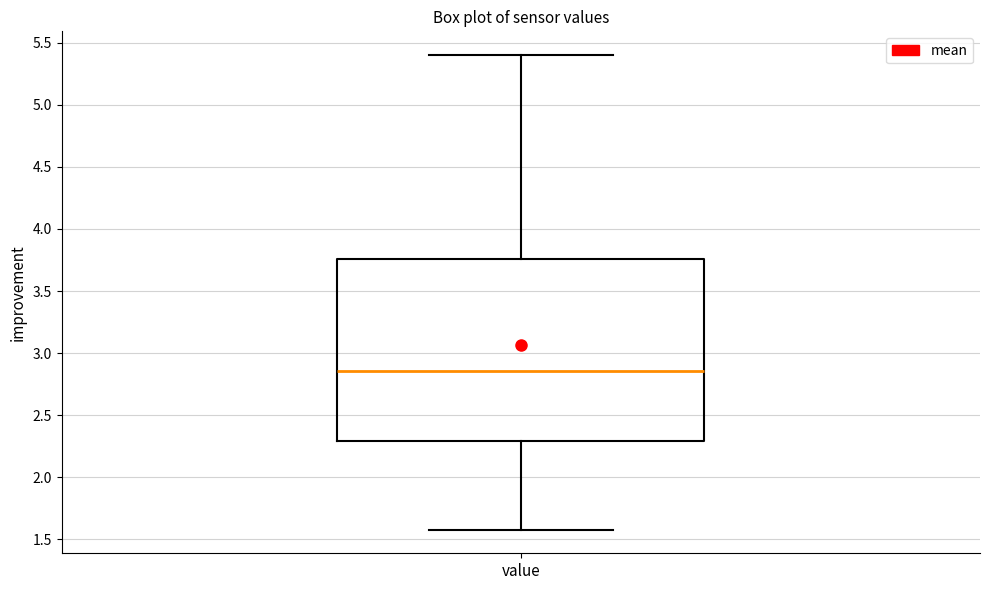

Read this box plot against the y-axis: the position of the median line, the range covered by the box, and the ends of both whiskers. The values are not printed on the chart, so give them approximately, as read against the axis.

median 2.85, box 2.30 to 3.75, whiskers 1.60 to 5.40